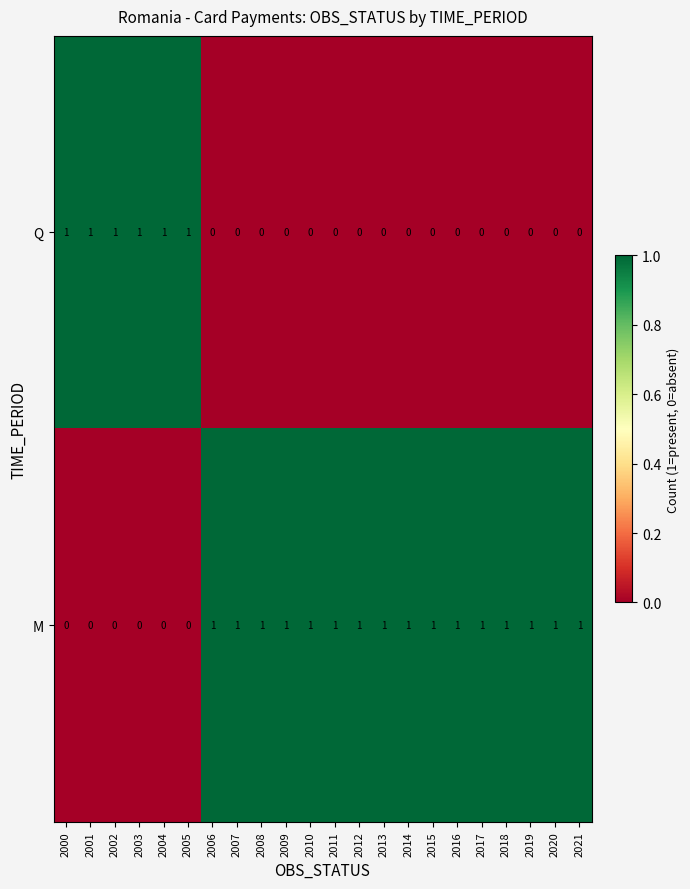

Which series has the largest total across all categories?

M